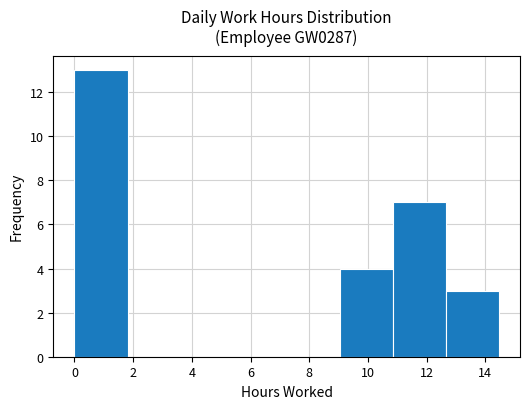

Over which range of the x-axis is the bar tallest?

0.0 to 1.8